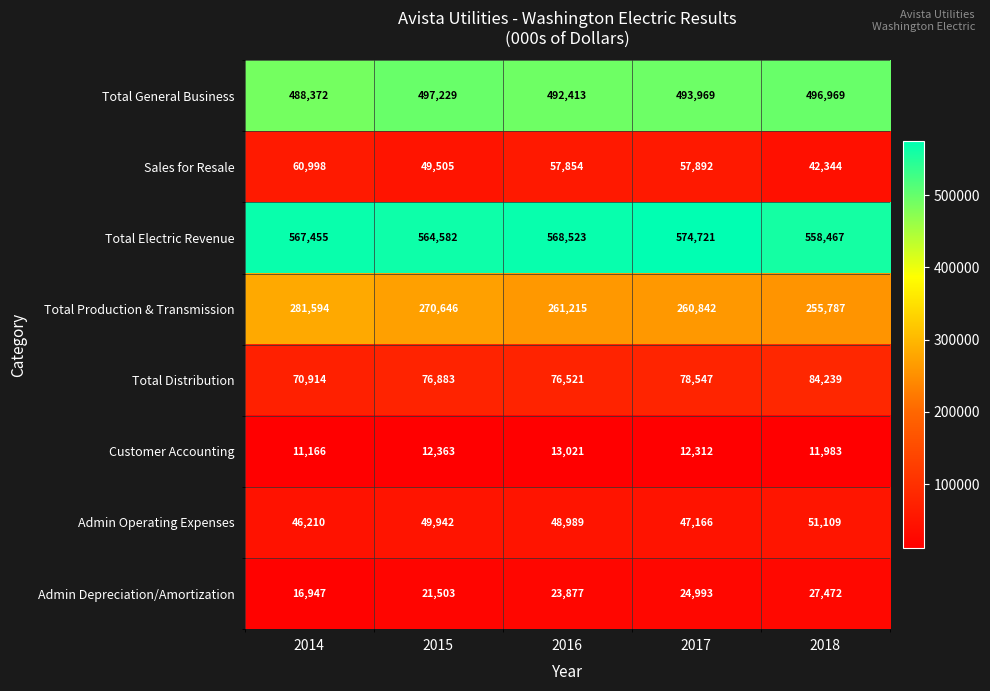

Is the value of Total General Business at 2015 greater than the value of Sales for Resale at 2015?

Yes